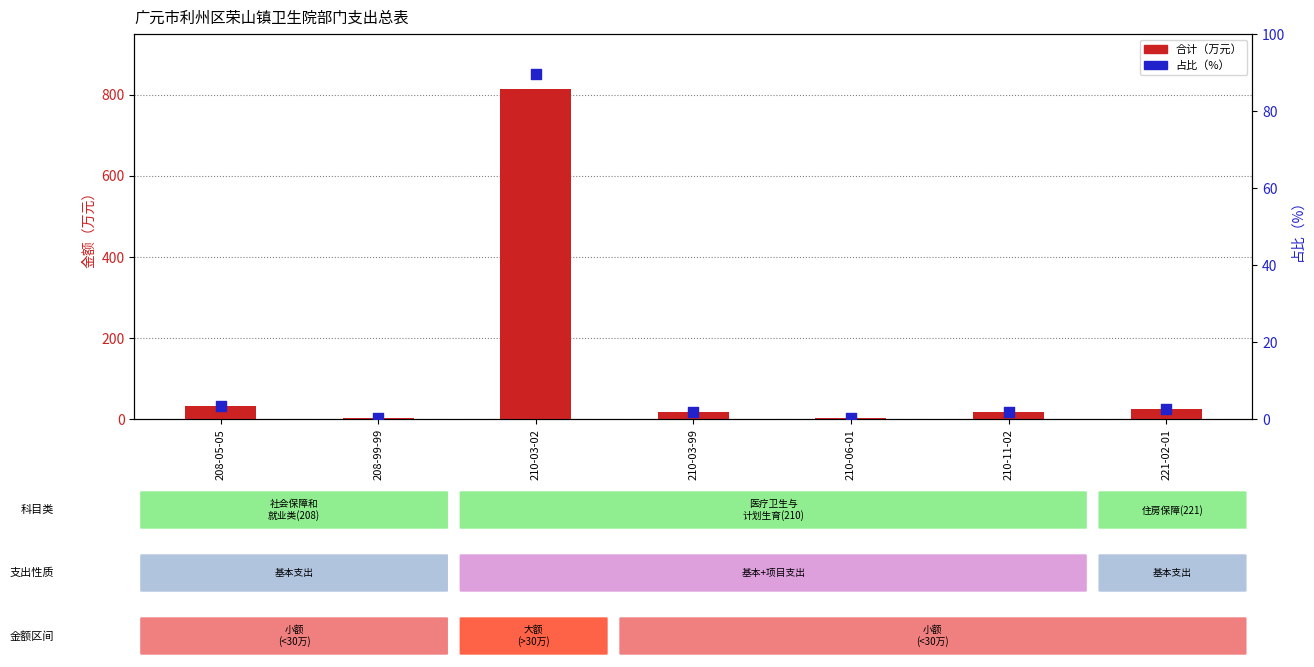

Which series contains the lowest Y value?

占比（%）